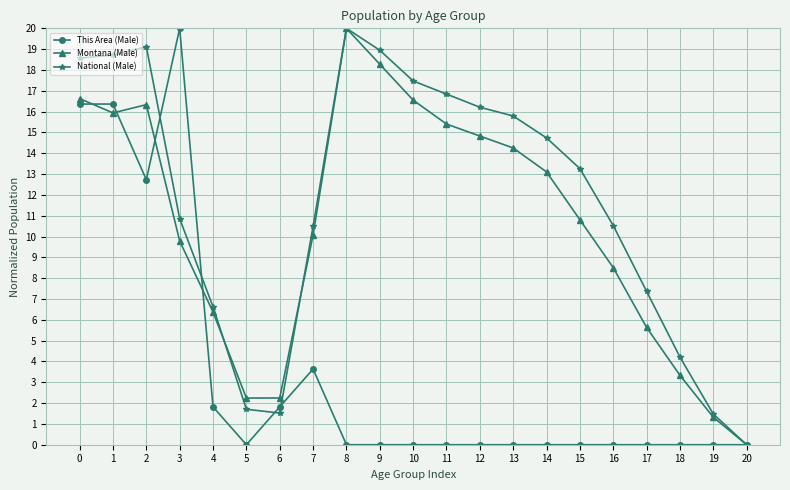

Which series has the largest total across all categories?

National (Male)